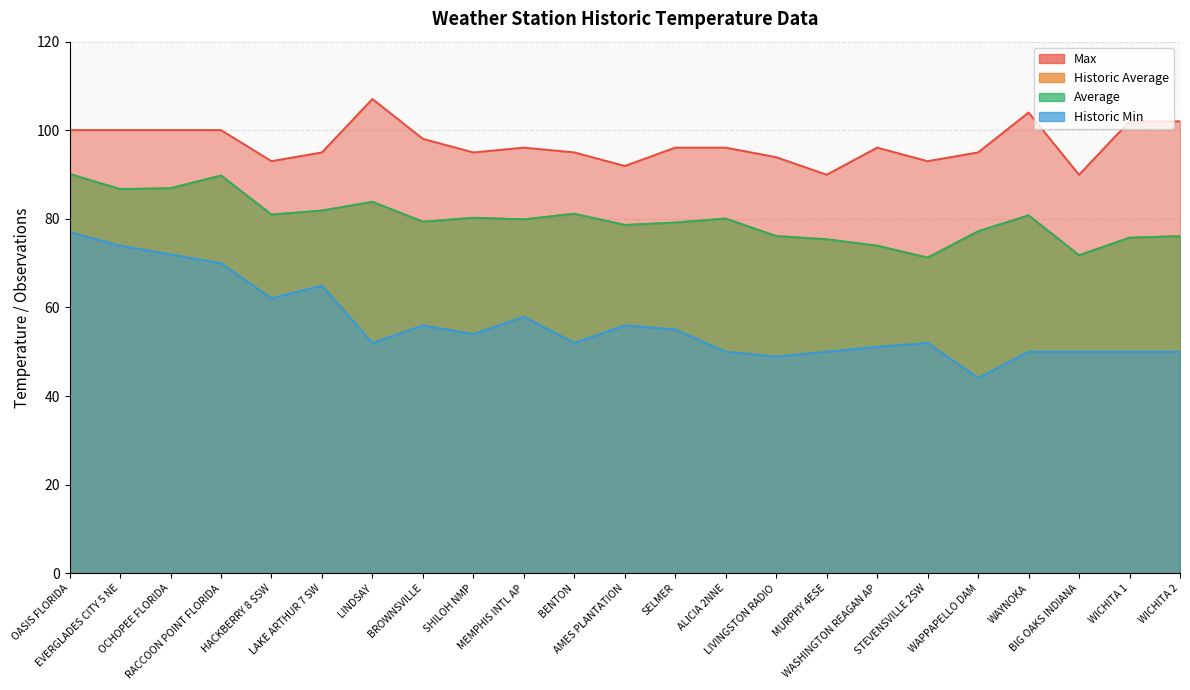

How many data points in Max are less than 96?

10